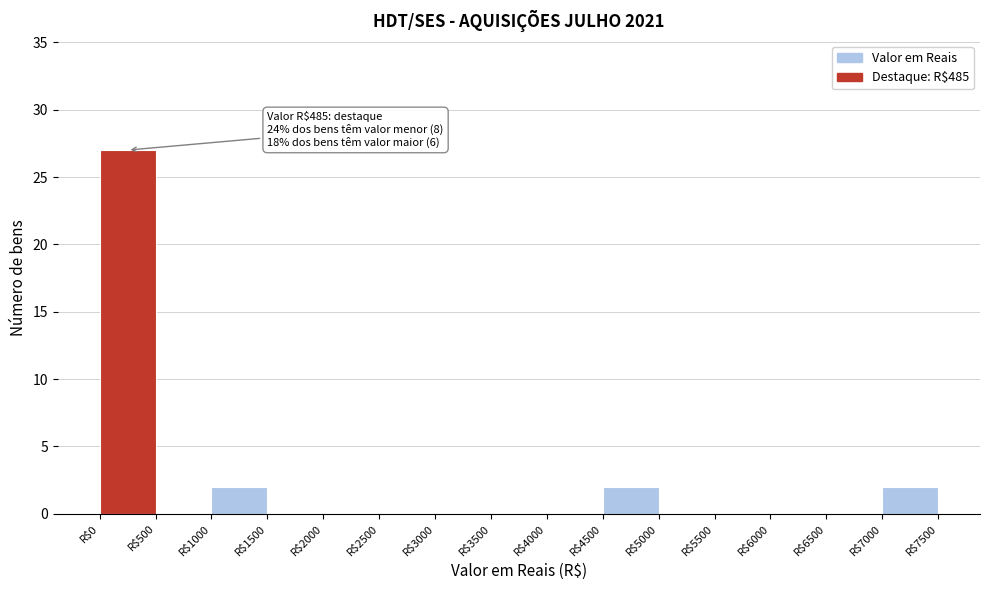

Over which range of the x-axis is the bar tallest?

0 to 500